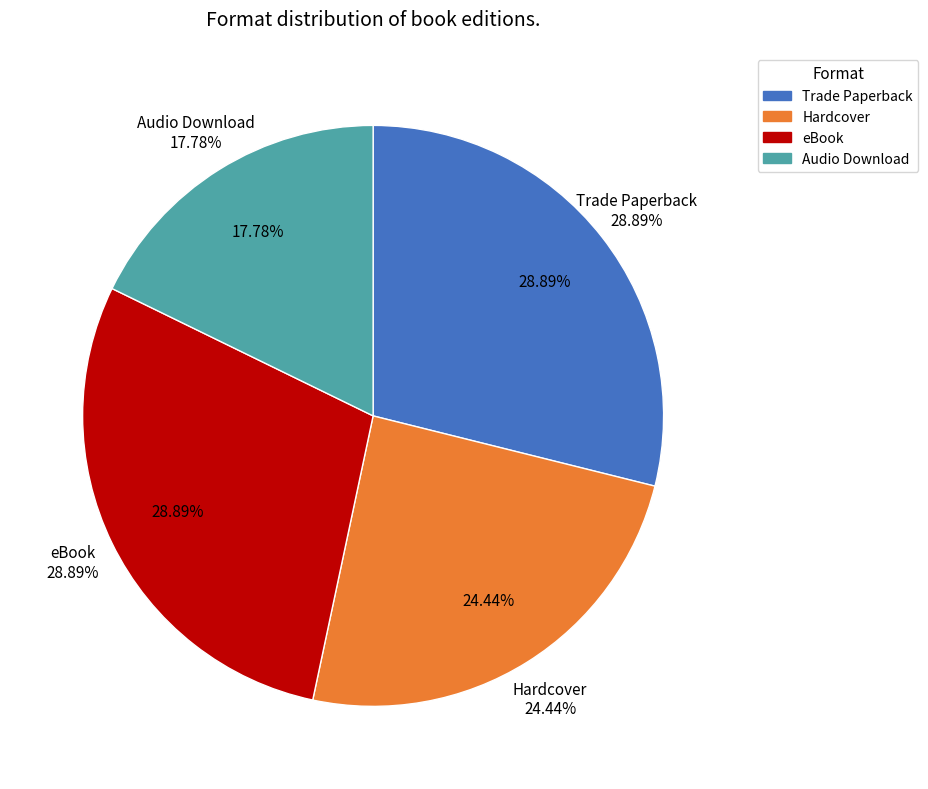

To the nearest percent, what is the combined percentage of Hardcover and Audio Download?

42%